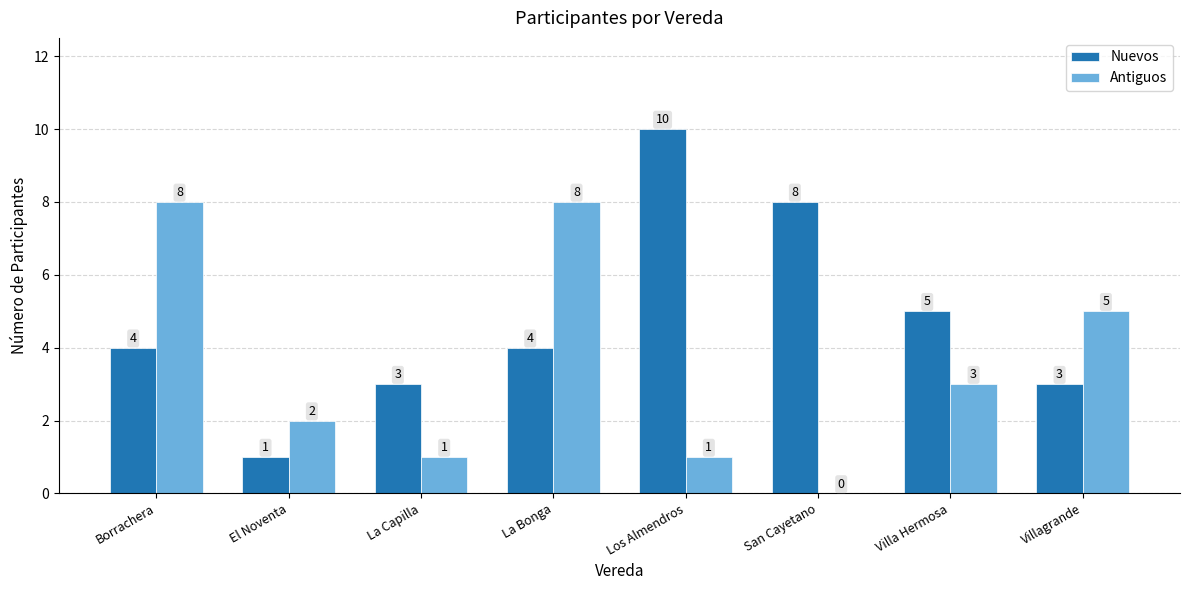

The Antiguos series shows -4 at San Cayetano. True or false?

False